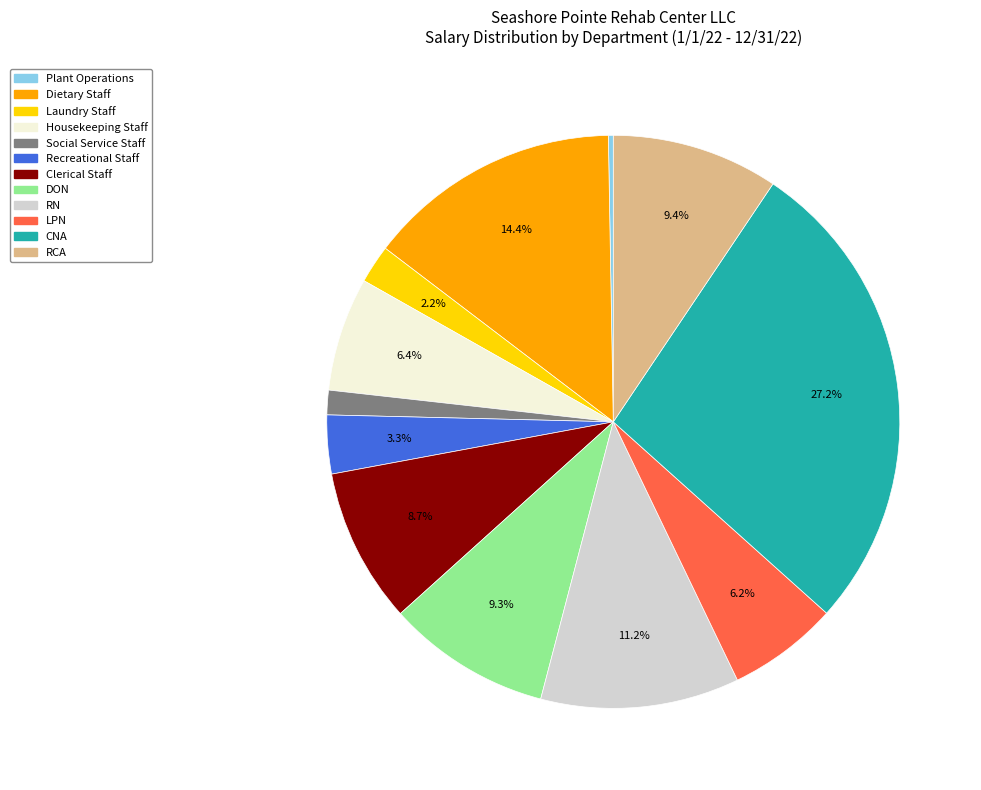

To the nearest percent, what is the difference between the largest and smallest slice percentages?

27%